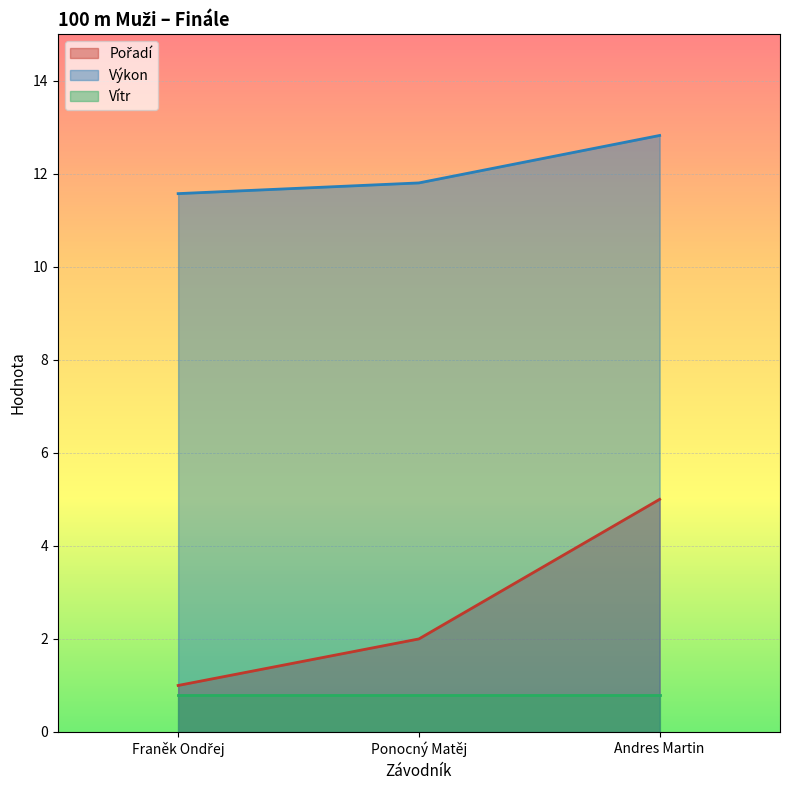

At which category is the sum across all series the highest?

Andres Martin